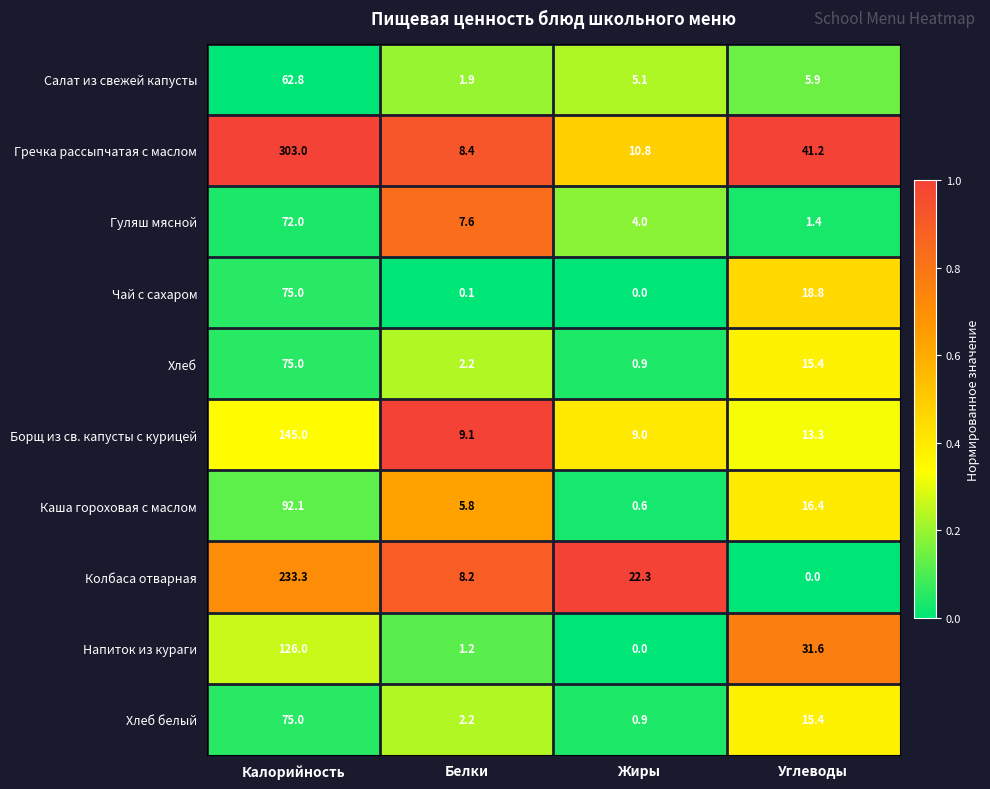

What is the difference between the highest and lowest values at Калорийность?

240.2